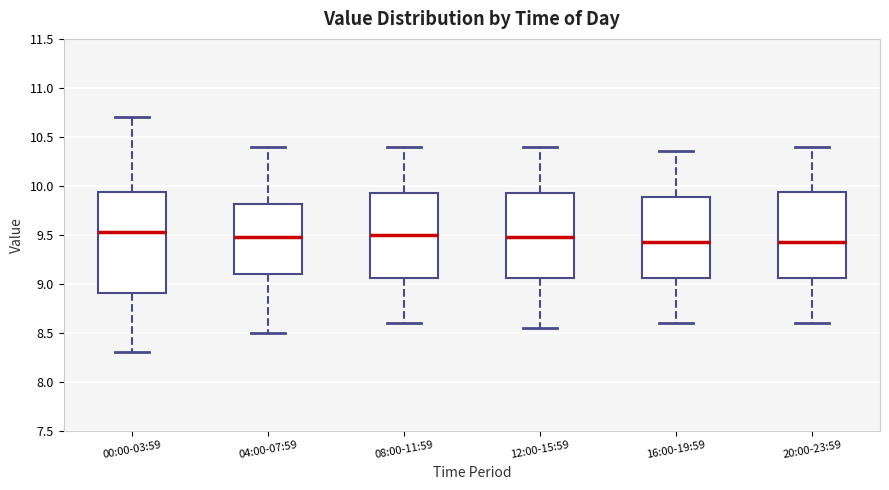

Which box is the tallest, from its lower edge to its upper edge?

00:00-03:59